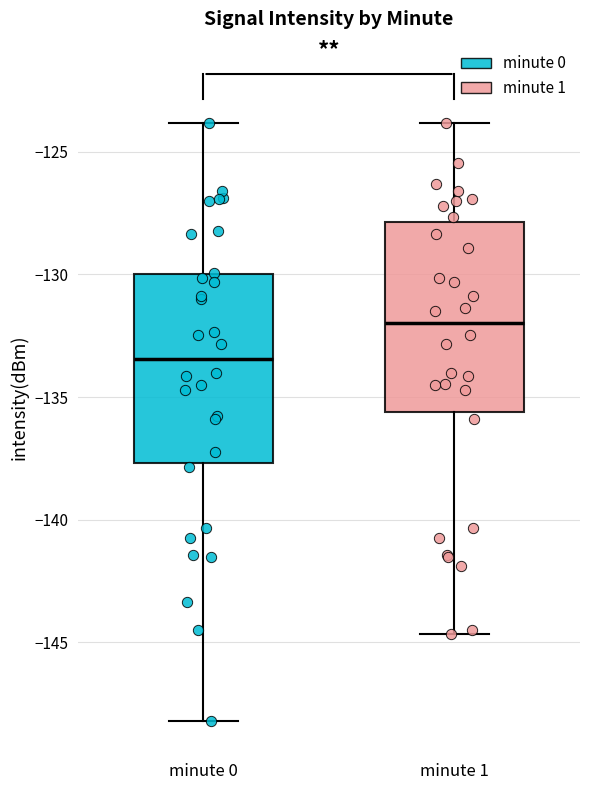

Reading left to right, read every box against the y-axis: the position of its median line, the range the box covers, and the ends of its whiskers. The values are not printed on the chart, so give them approximately, as read against the axis.

minute 0: median -133.5, box -137.5 to -130.0, whiskers -148.0 to -124.0
minute 1: median -132.0, box -135.5 to -128.0, whiskers -144.5 to -124.0